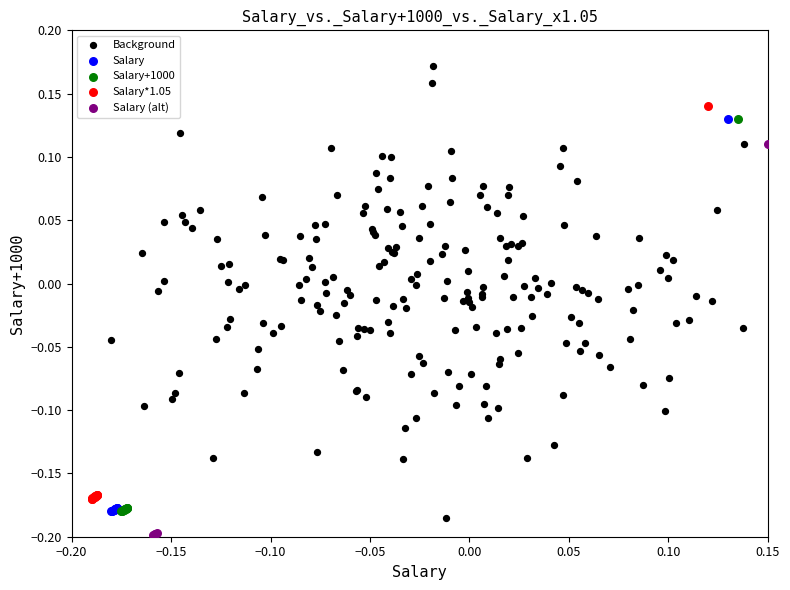

Which series reaches the maximum Y coordinate?

Background